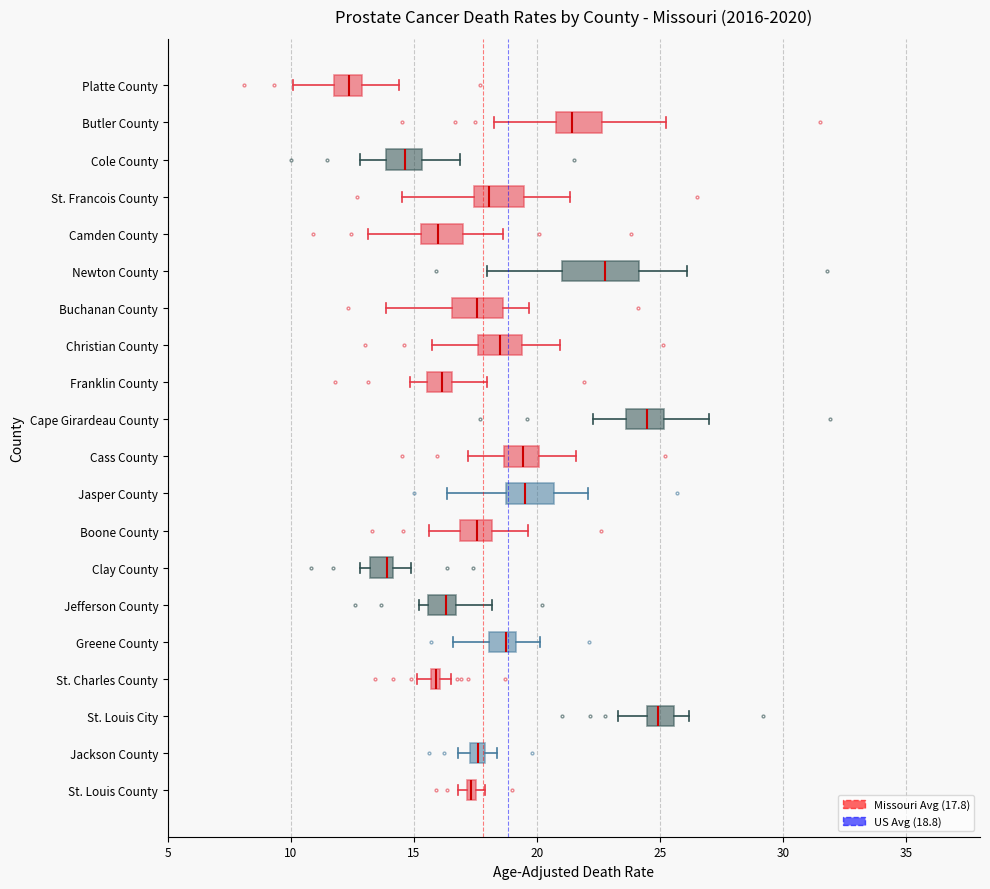

Comparing the boxes themselves (not the whiskers), which one is the widest?

Newton County